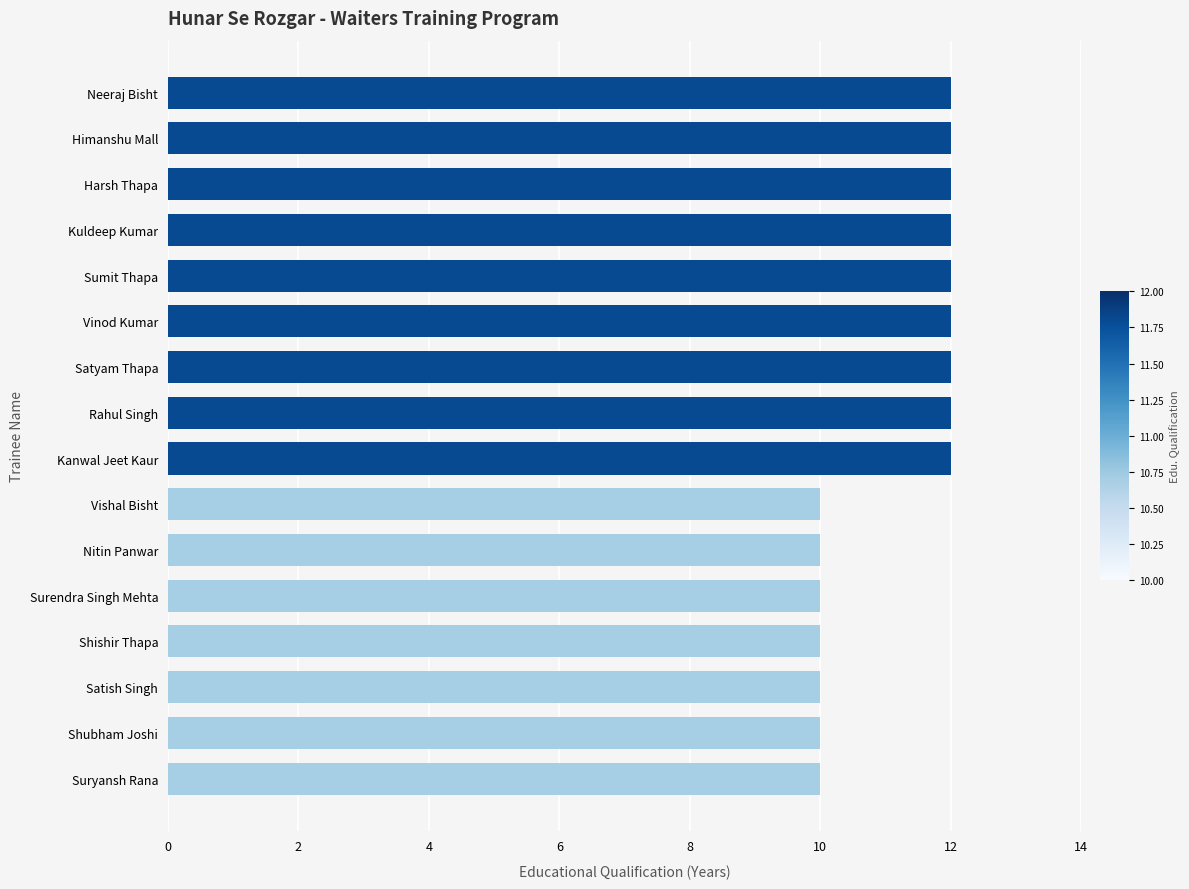

Reading top to bottom, list all the values displayed in this chart.

12	12	12	12	12	12	12	12	12	10	10	10	10	10	10	10